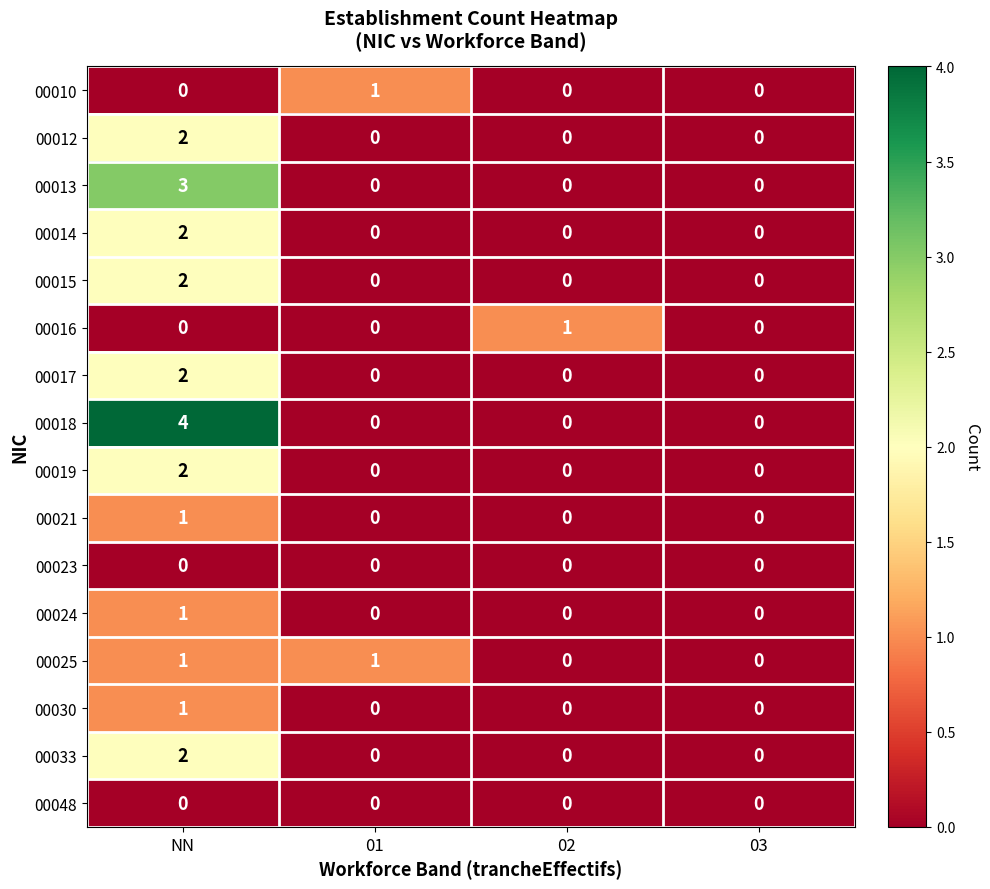

Between NN and 02, which series saw the biggest shift?

00018